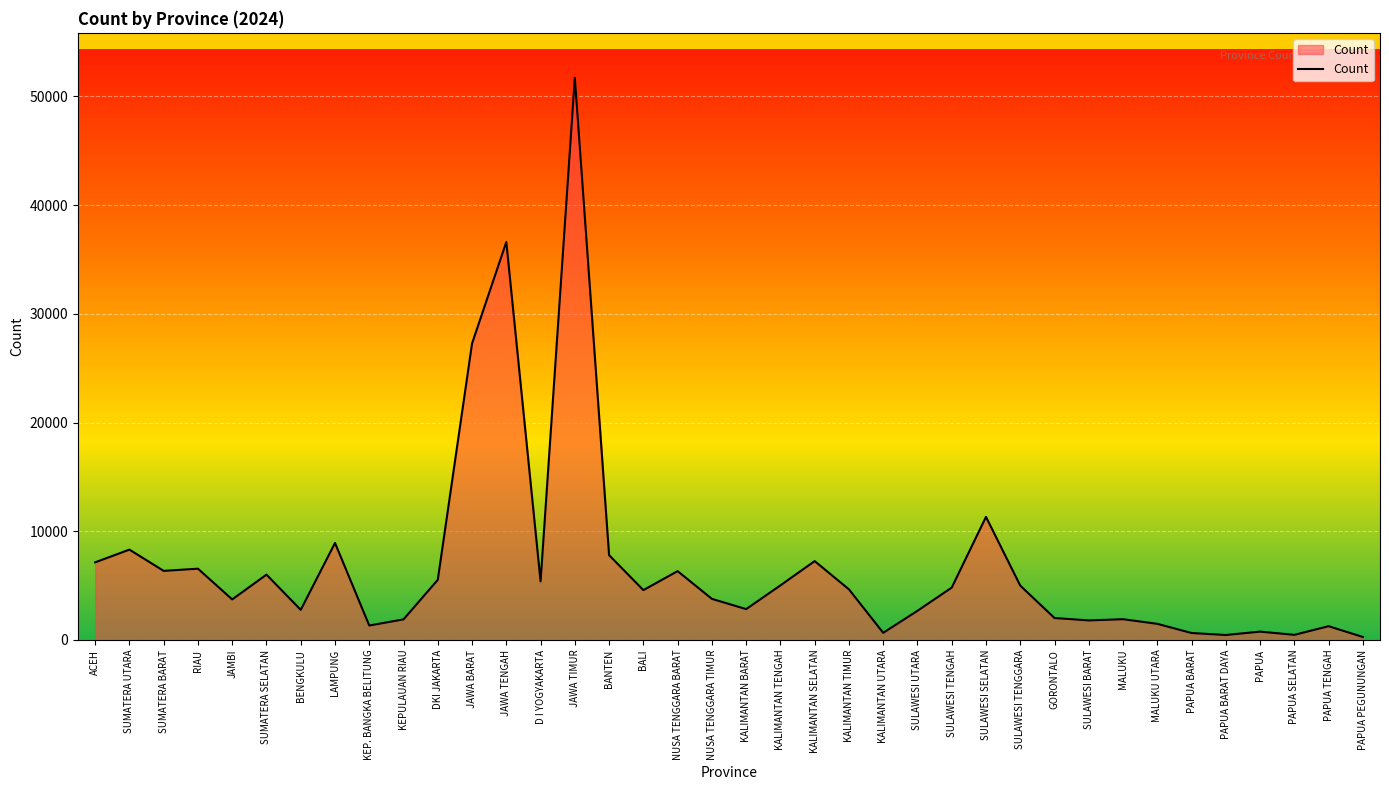

At which label is the value closest to 25993?

JAWA BARAT